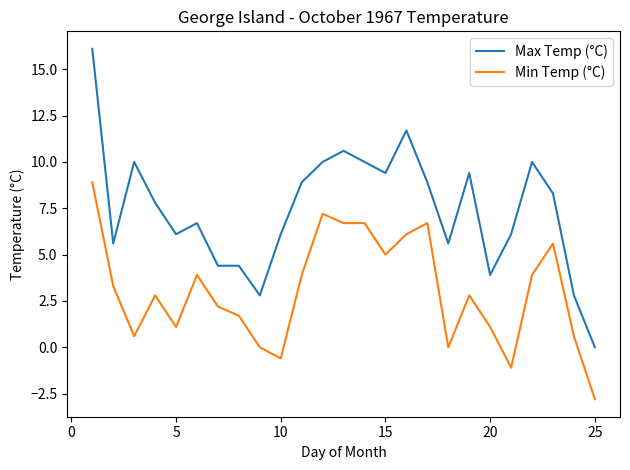

List the series in order of their overall mean, lowest first.

Min Temp (°C), Max Temp (°C)